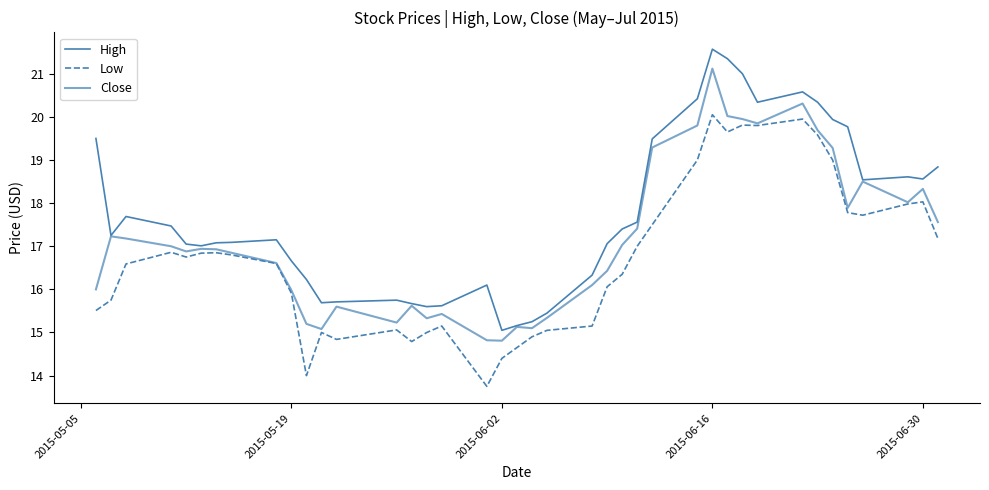

What is the difference between the maximum and minimum values in the Low series?

6.3